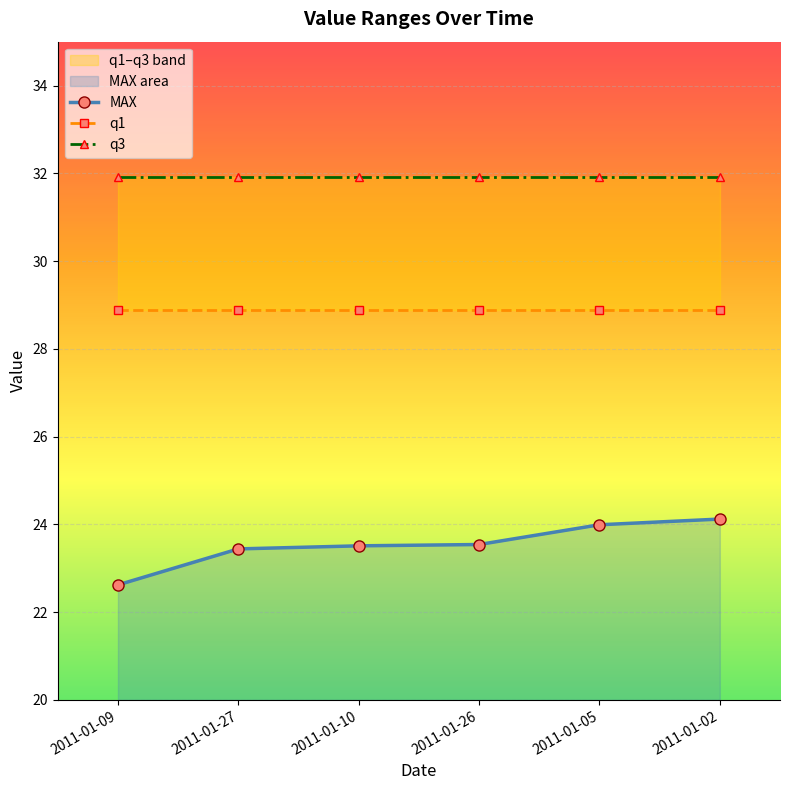

At which label is q3 closest to 31?

2011-01-09